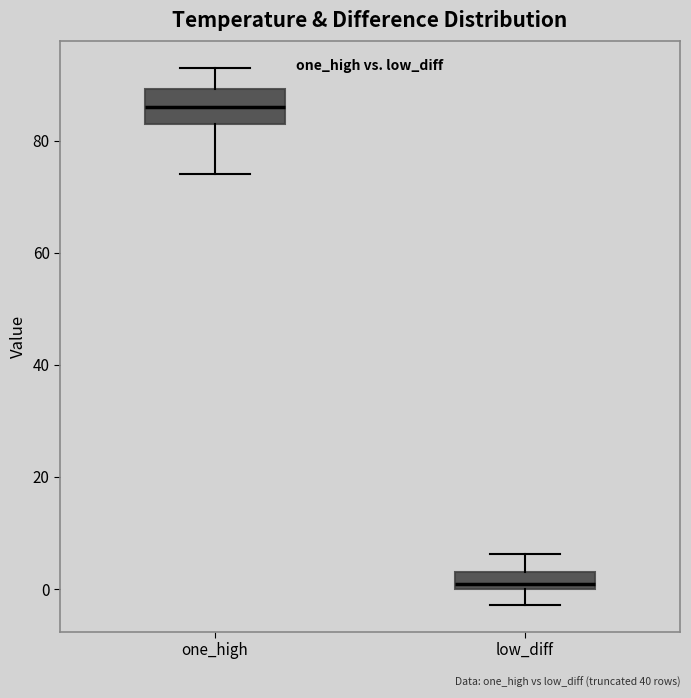

Reading left to right, transcribe this box plot: for each box, give where its median line is, the range the box spans, and where its two whiskers end, as read against the y-axis. The values are not printed on the chart, so give them approximately, as read against the axis.

one_high: median 86, box 84 to 90, whiskers 74 to 94
low_diff: median 0 (just above the box's lower edge), box 0 to 4, whiskers -2 to 6